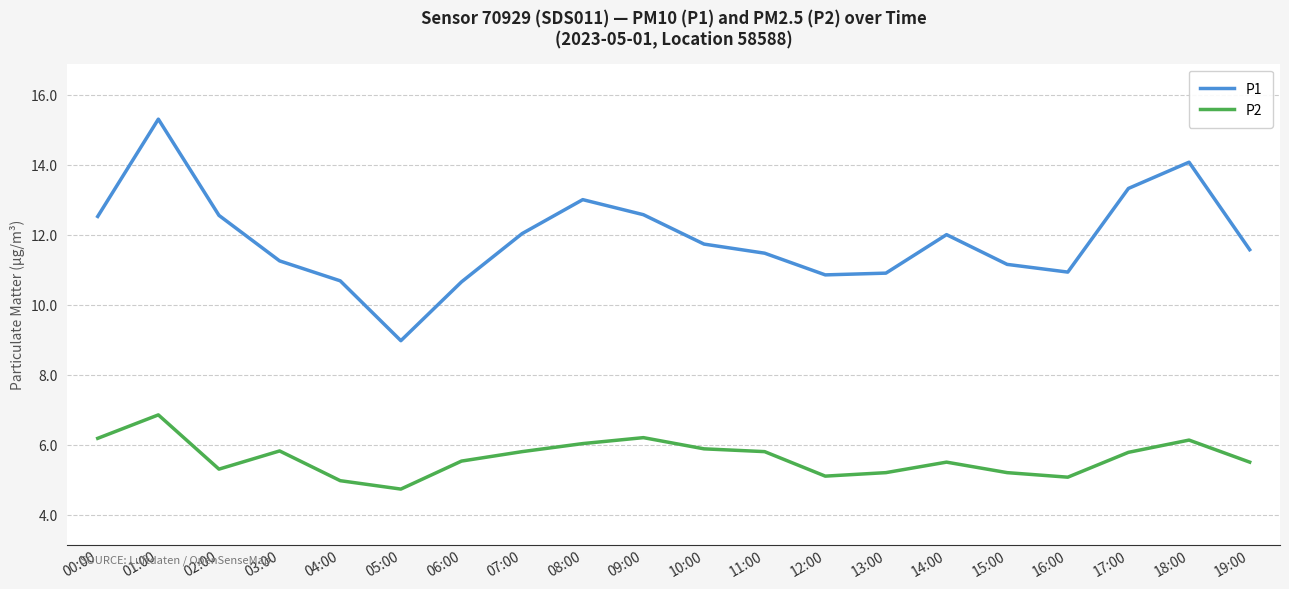

What position from the left is 03:00?

4